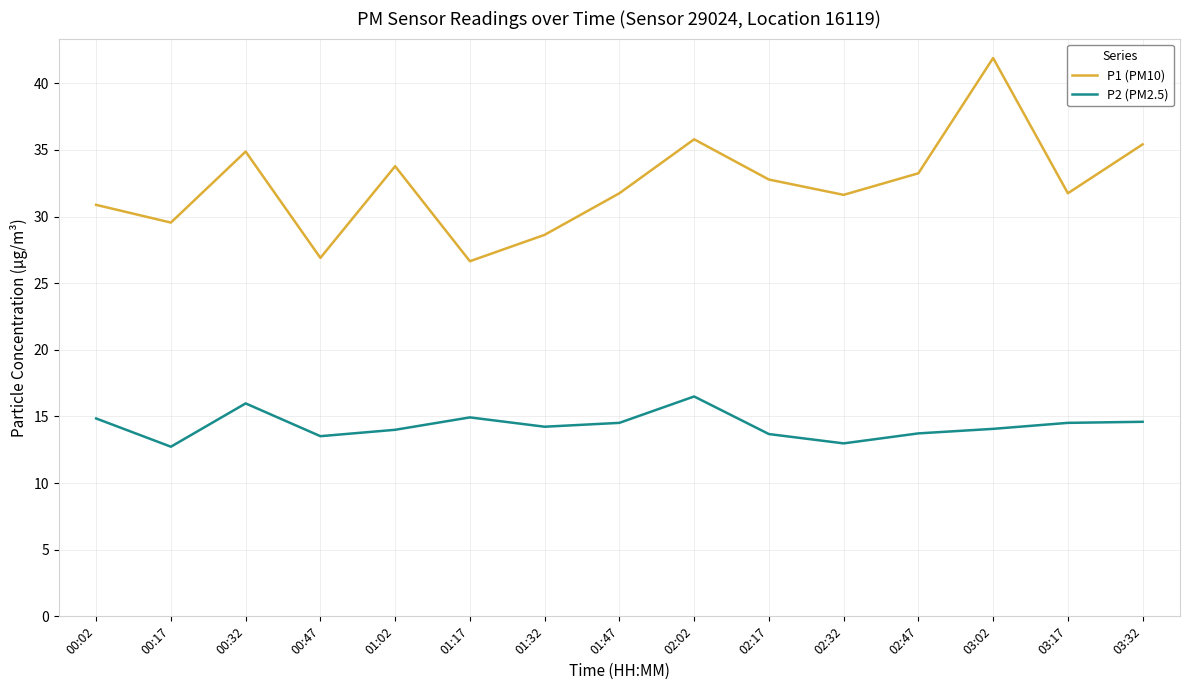

At which category does the chart reach its peak across all series?

03:02